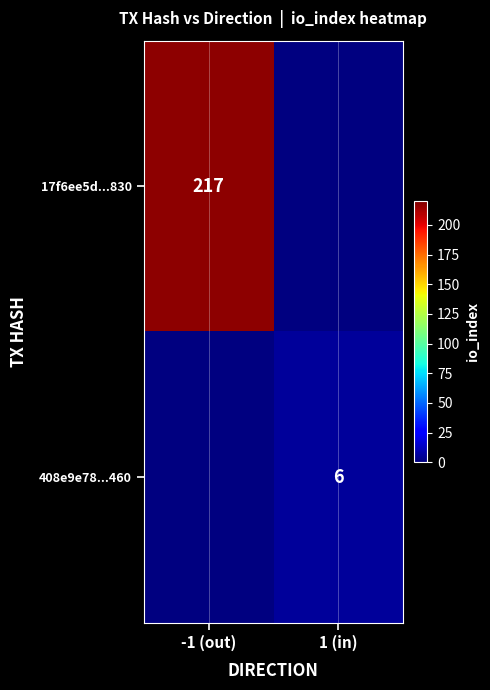

Is it true that 17f6ee5d...830 equals 217 at -1 (out)?

True